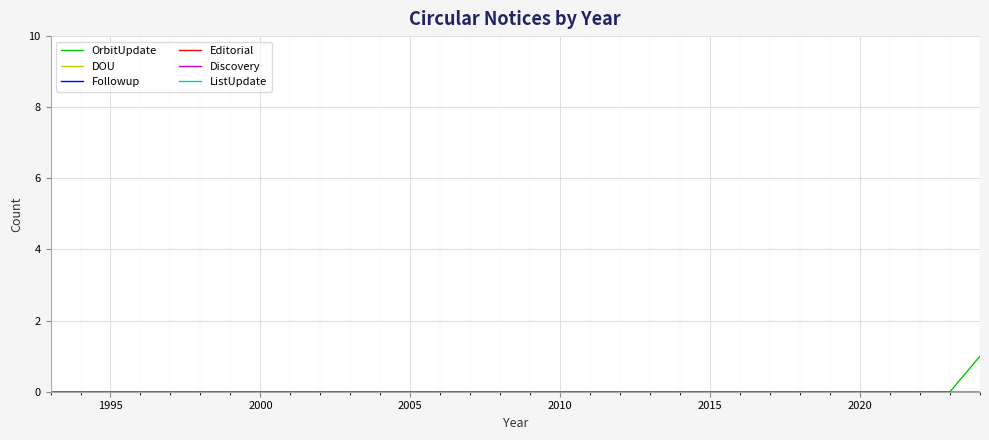

True or false: Editorial has more than 1 interior local peaks.

False